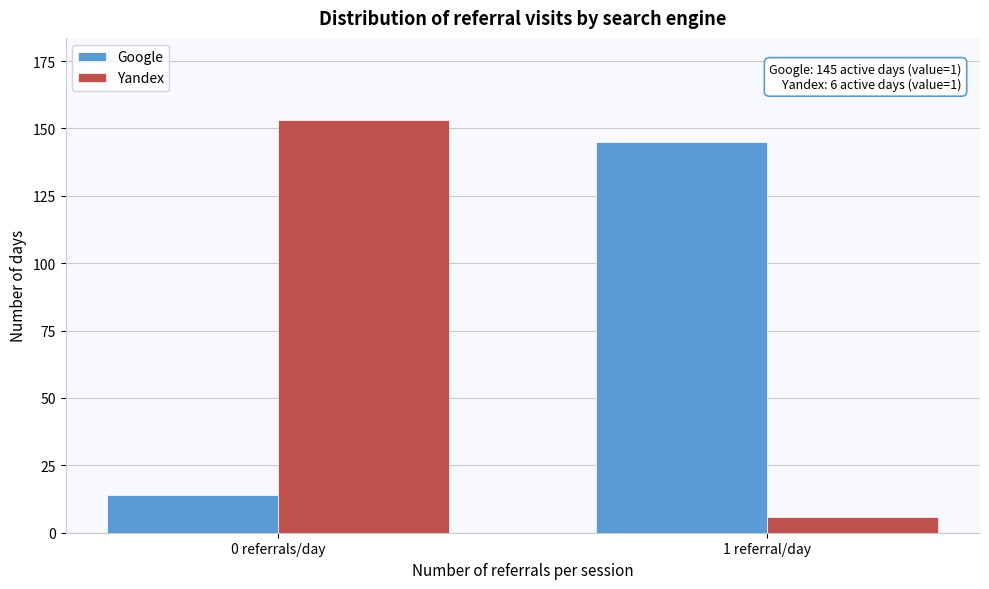

Reading right to left, transcribe all the data shown in this chart.

Google: 1 referral/day=145	0 referrals/day=14
Yandex: 1 referral/day=6	0 referrals/day=153